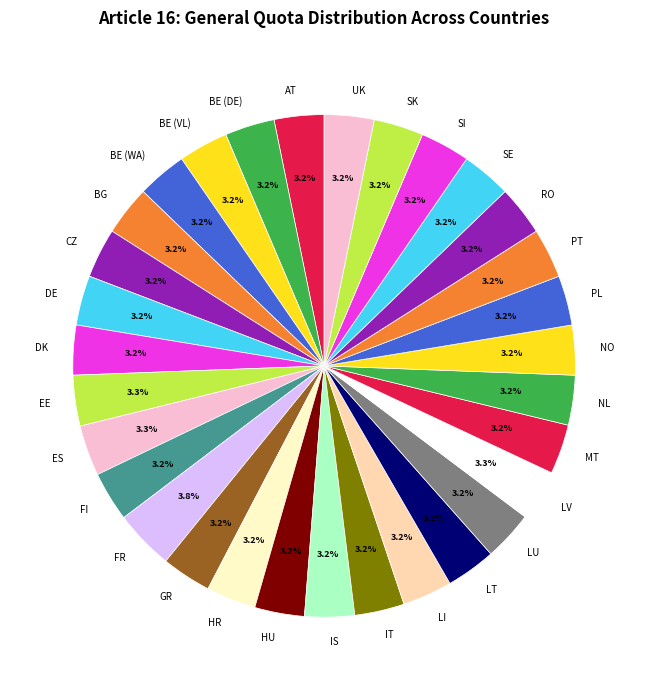

To the nearest percent, what percentage of the pie is FR?

4%